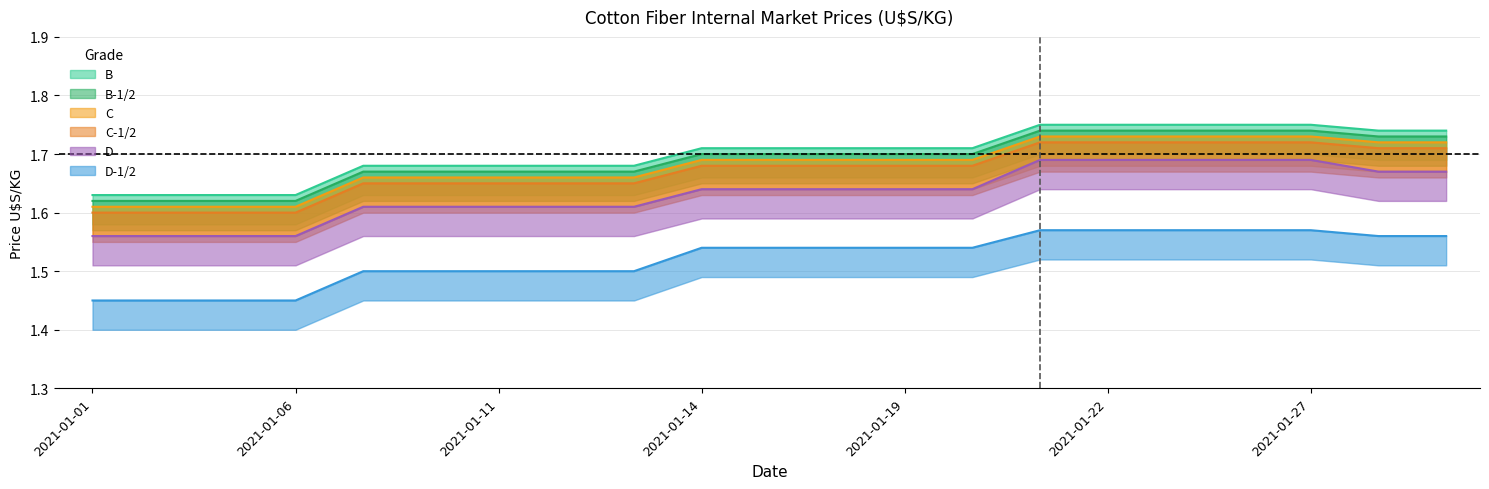

Reading left to right, extract all data points from this chart.

B: 2021-01-01=1.6	2021-01-04=1.6	2021-01-05=1.6	2021-01-06=1.6	2021-01-07=1.7	2021-01-08=1.7	2021-01-11=1.7	2021-01-12=1.7	2021-01-13=1.7	2021-01-14=1.7	2021-01-15=1.7	2021-01-18=1.7	2021-01-19=1.7	2021-01-20=1.7	2021-01-21=1.7	2021-01-22=1.7	2021-01-25=1.7	2021-01-26=1.7	2021-01-27=1.7	2021-01-28=1.7	2021-01-29=1.7
B-1/2: 2021-01-01=1.6	2021-01-04=1.6	2021-01-05=1.6	2021-01-06=1.6	2021-01-07=1.7	2021-01-08=1.7	2021-01-11=1.7	2021-01-12=1.7	2021-01-13=1.7	2021-01-14=1.7	2021-01-15=1.7	2021-01-18=1.7	2021-01-19=1.7	2021-01-20=1.7	2021-01-21=1.8	2021-01-22=1.8	2021-01-25=1.8	2021-01-26=1.8	2021-01-27=1.8	2021-01-28=1.7	2021-01-29=1.7
C: 2021-01-01=1.6	2021-01-04=1.6	2021-01-05=1.6	2021-01-06=1.6	2021-01-07=1.7	2021-01-08=1.7	2021-01-11=1.7	2021-01-12=1.7	2021-01-13=1.7	2021-01-14=1.7	2021-01-15=1.7	2021-01-18=1.7	2021-01-19=1.7	2021-01-20=1.7	2021-01-21=1.7	2021-01-22=1.7	2021-01-25=1.7	2021-01-26=1.7	2021-01-27=1.7	2021-01-28=1.7	2021-01-29=1.7
C-1/2: 2021-01-01=1.6	2021-01-04=1.6	2021-01-05=1.6	2021-01-06=1.6	2021-01-07=1.6	2021-01-08=1.6	2021-01-11=1.6	2021-01-12=1.6	2021-01-13=1.6	2021-01-14=1.7	2021-01-15=1.7	2021-01-18=1.7	2021-01-19=1.7	2021-01-20=1.7	2021-01-21=1.7	2021-01-22=1.7	2021-01-25=1.7	2021-01-26=1.7	2021-01-27=1.7	2021-01-28=1.7	2021-01-29=1.7
D: 2021-01-01=1.6	2021-01-04=1.6	2021-01-05=1.6	2021-01-06=1.6	2021-01-07=1.6	2021-01-08=1.6	2021-01-11=1.6	2021-01-12=1.6	2021-01-13=1.6	2021-01-14=1.6	2021-01-15=1.6	2021-01-18=1.6	2021-01-19=1.6	2021-01-20=1.6	2021-01-21=1.7	2021-01-22=1.7	2021-01-25=1.7	2021-01-26=1.7	2021-01-27=1.7	2021-01-28=1.7	2021-01-29=1.7
D-1/2: 2021-01-01=1.4	2021-01-04=1.4	2021-01-05=1.4	2021-01-06=1.4	2021-01-07=1.5	2021-01-08=1.5	2021-01-11=1.5	2021-01-12=1.5	2021-01-13=1.5	2021-01-14=1.5	2021-01-15=1.5	2021-01-18=1.5	2021-01-19=1.5	2021-01-20=1.5	2021-01-21=1.6	2021-01-22=1.6	2021-01-25=1.6	2021-01-26=1.6	2021-01-27=1.6	2021-01-28=1.6	2021-01-29=1.6